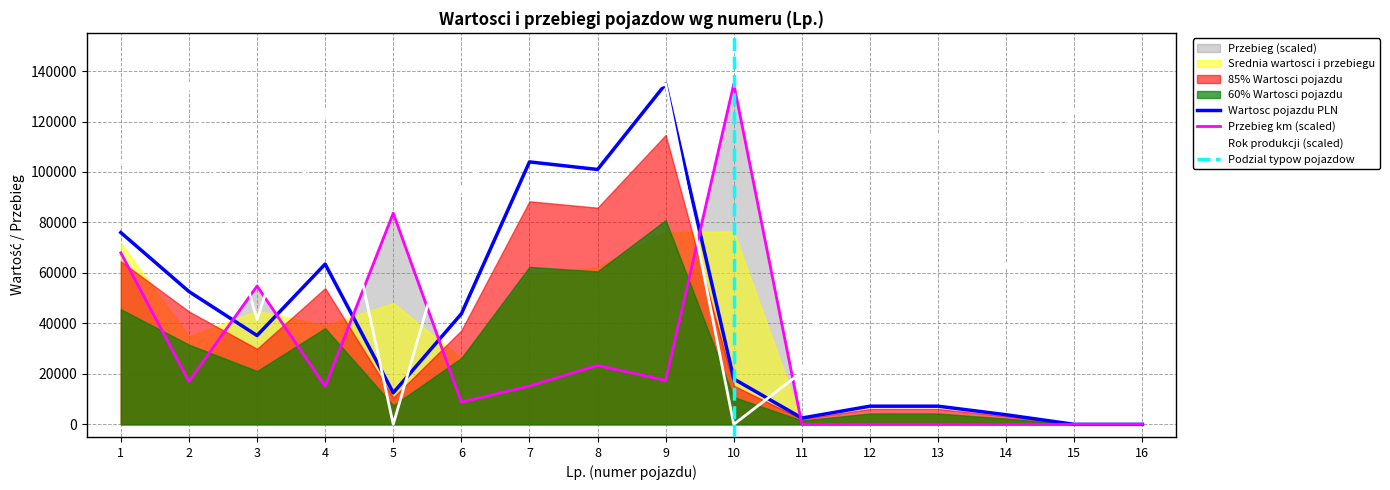

At which category does the chart reach its peak across all series?

2